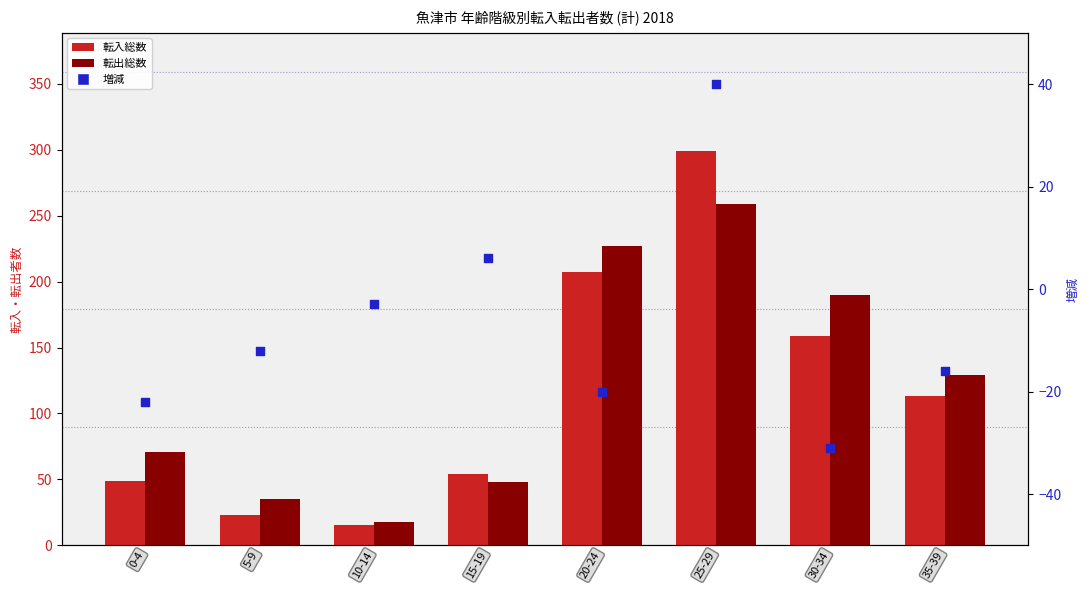

At how many categories does at least one series exceed 210?

2